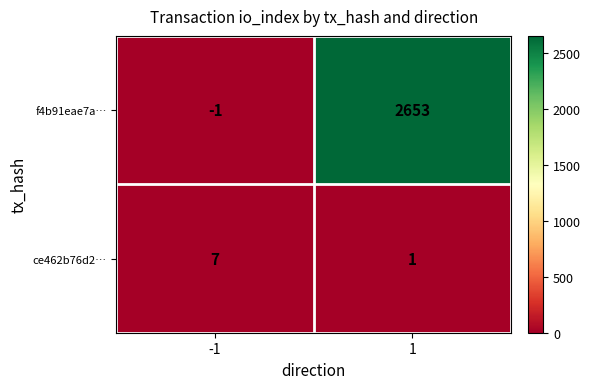

At how many categories does at least one series exceed 650?

1